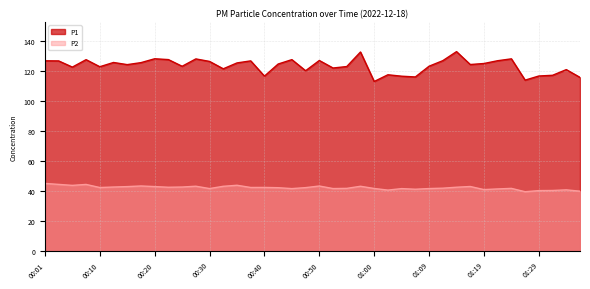

At which label is P2 closest to 42?

01:12